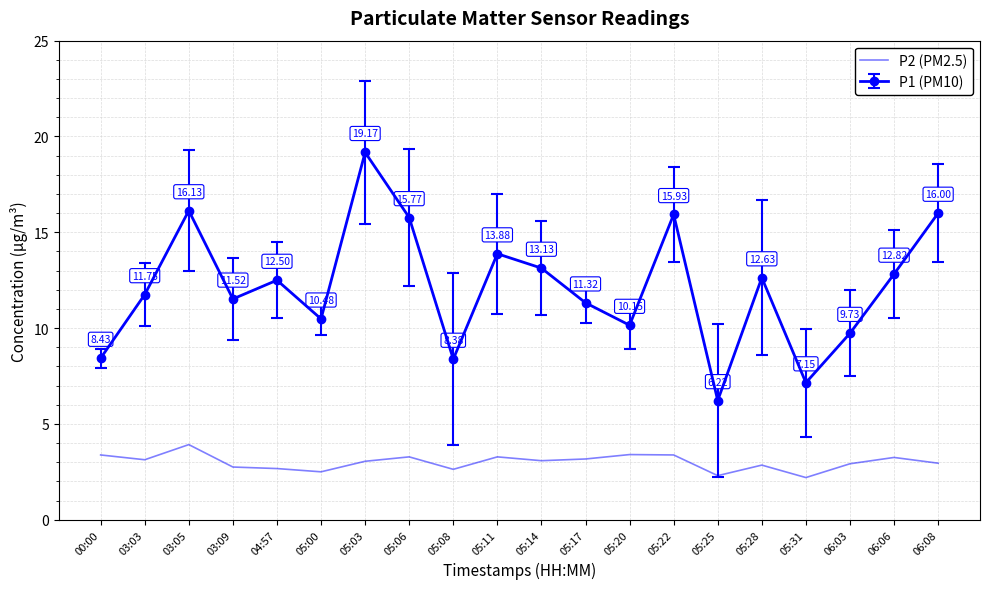

Which series has the largest total across all categories?

P1 (PM10)